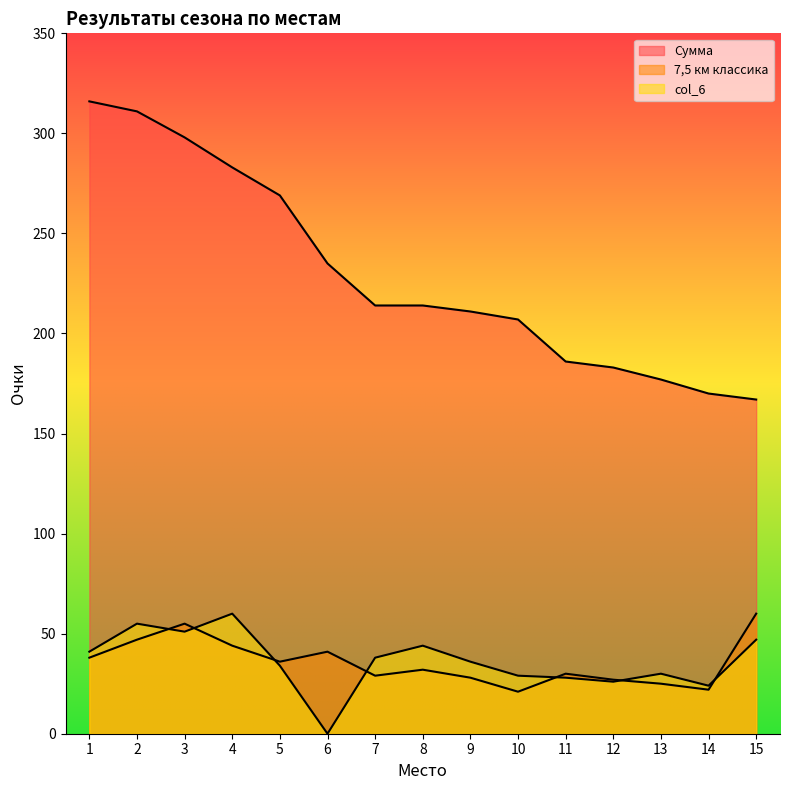

Rank the series by their maximum value, from highest to lowest.

Сумма, 7,5 км классика, col_6